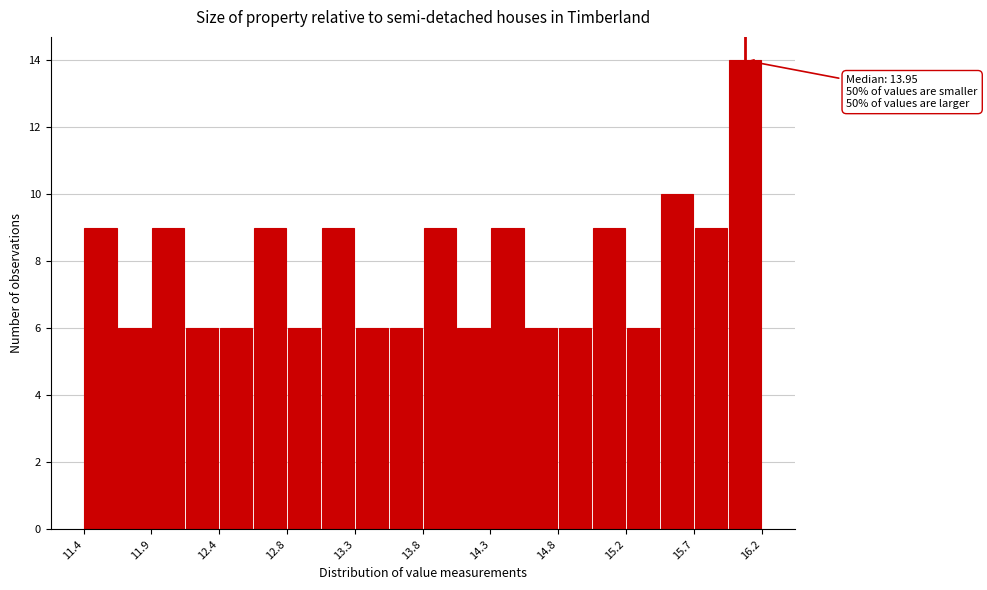

Over which range of the x-axis is the bar tallest?

15.96 to 16.20